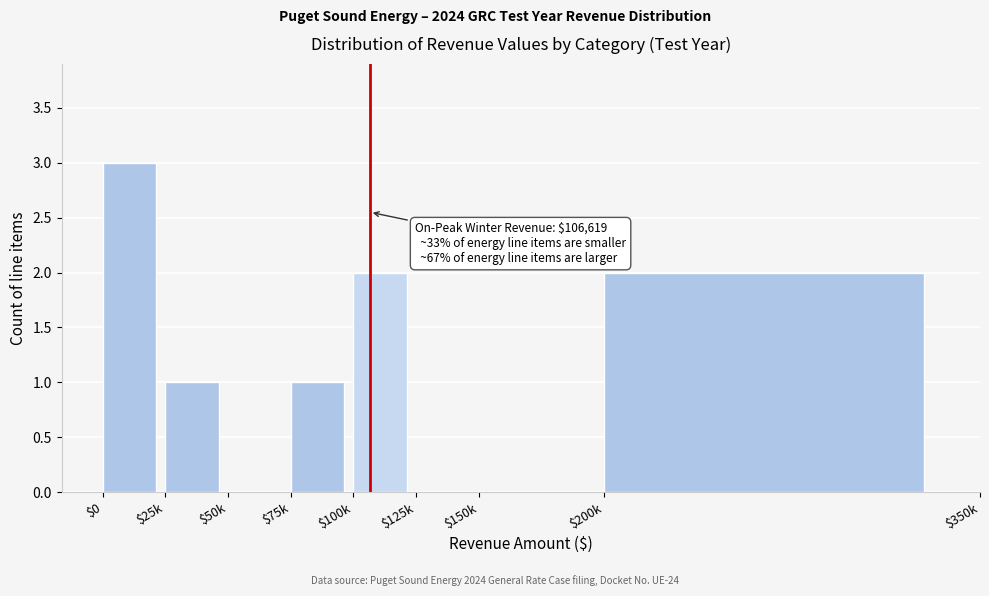

What is the maximum value shown in the chart?

3